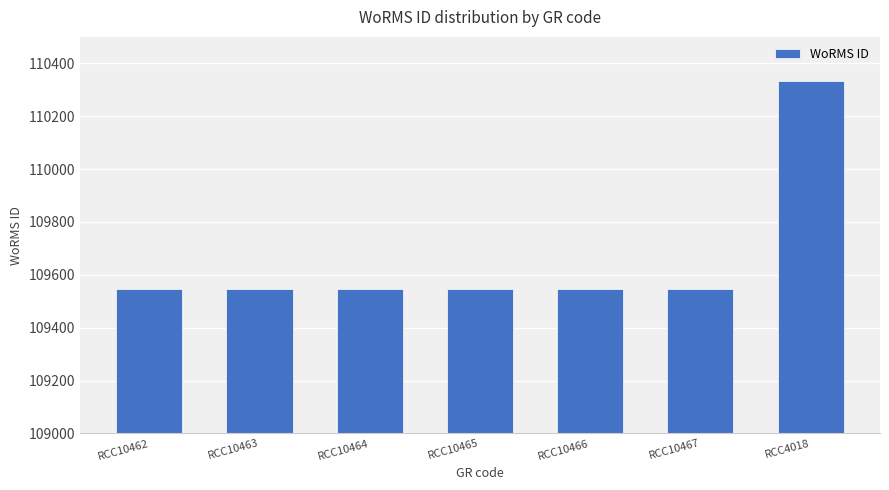

Is it true that the value at RCC10467 is 166548?

False